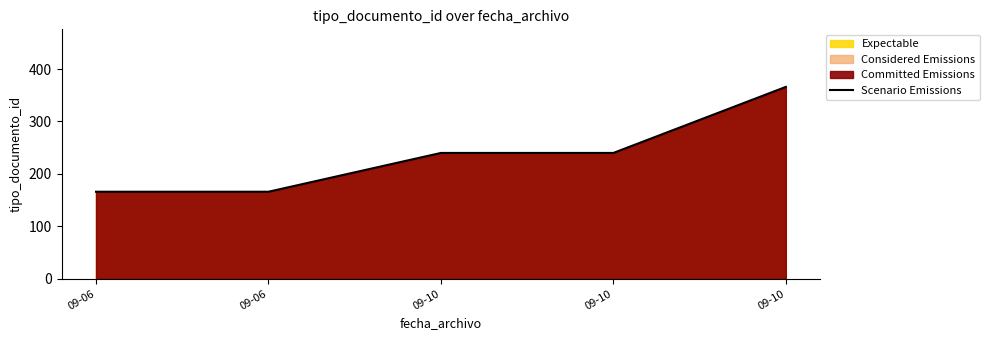

Which label corresponds to the smallest value in the chart?

09-06